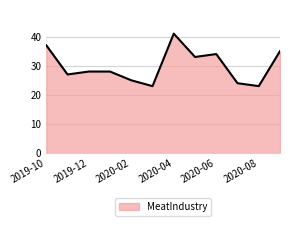

What is the sum of all values?

358